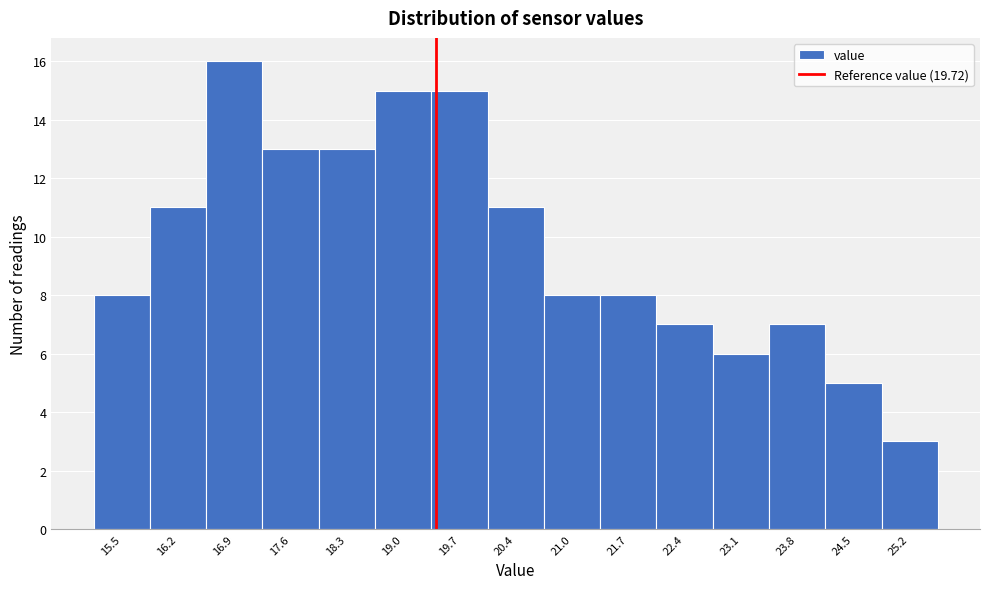

Reading left to right, transcribe all the data shown in this chart.

15.5=8	16.2=11	16.9=16	17.6=13	18.3=13	19.0=15	19.7=15	20.4=11	21.0=8	21.7=8	22.4=7	23.1=6	23.8=7	24.5=5	25.2=3